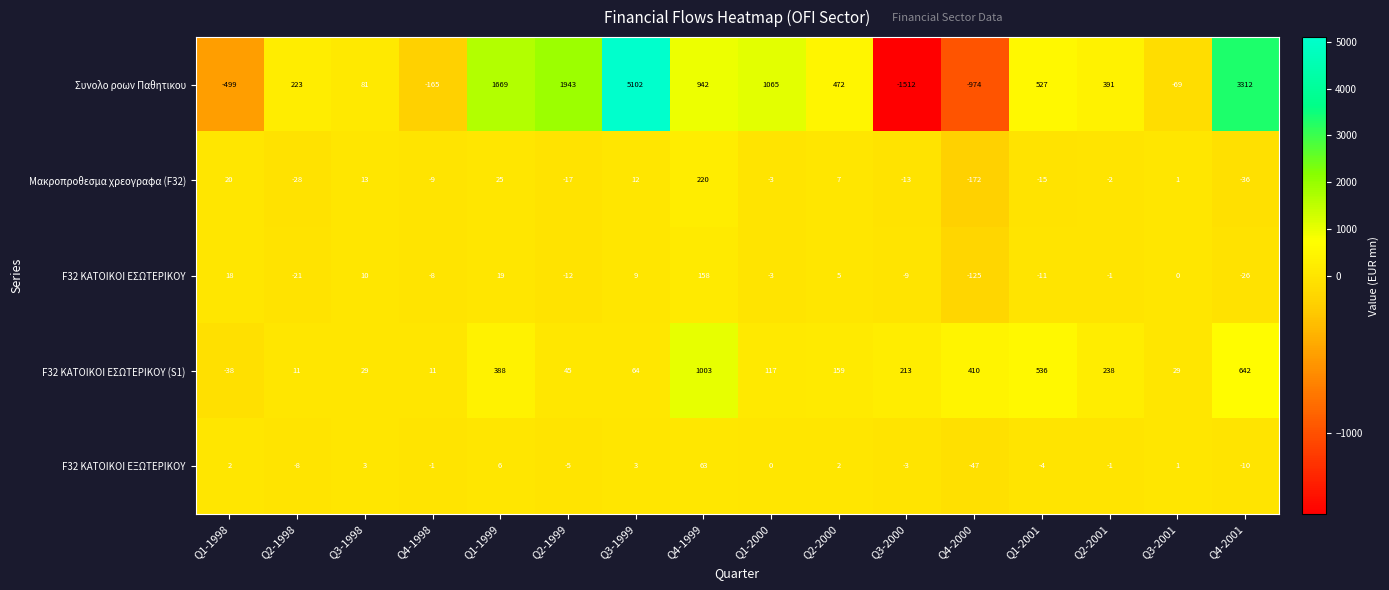

What is the maximum value shown in the chart?

5102